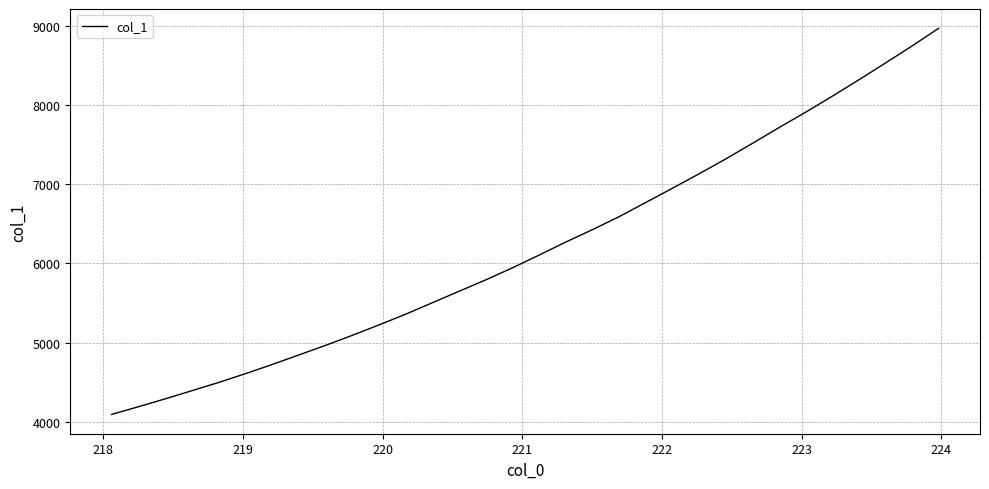

True or false: the data has more than 2 interior local peaks.

False